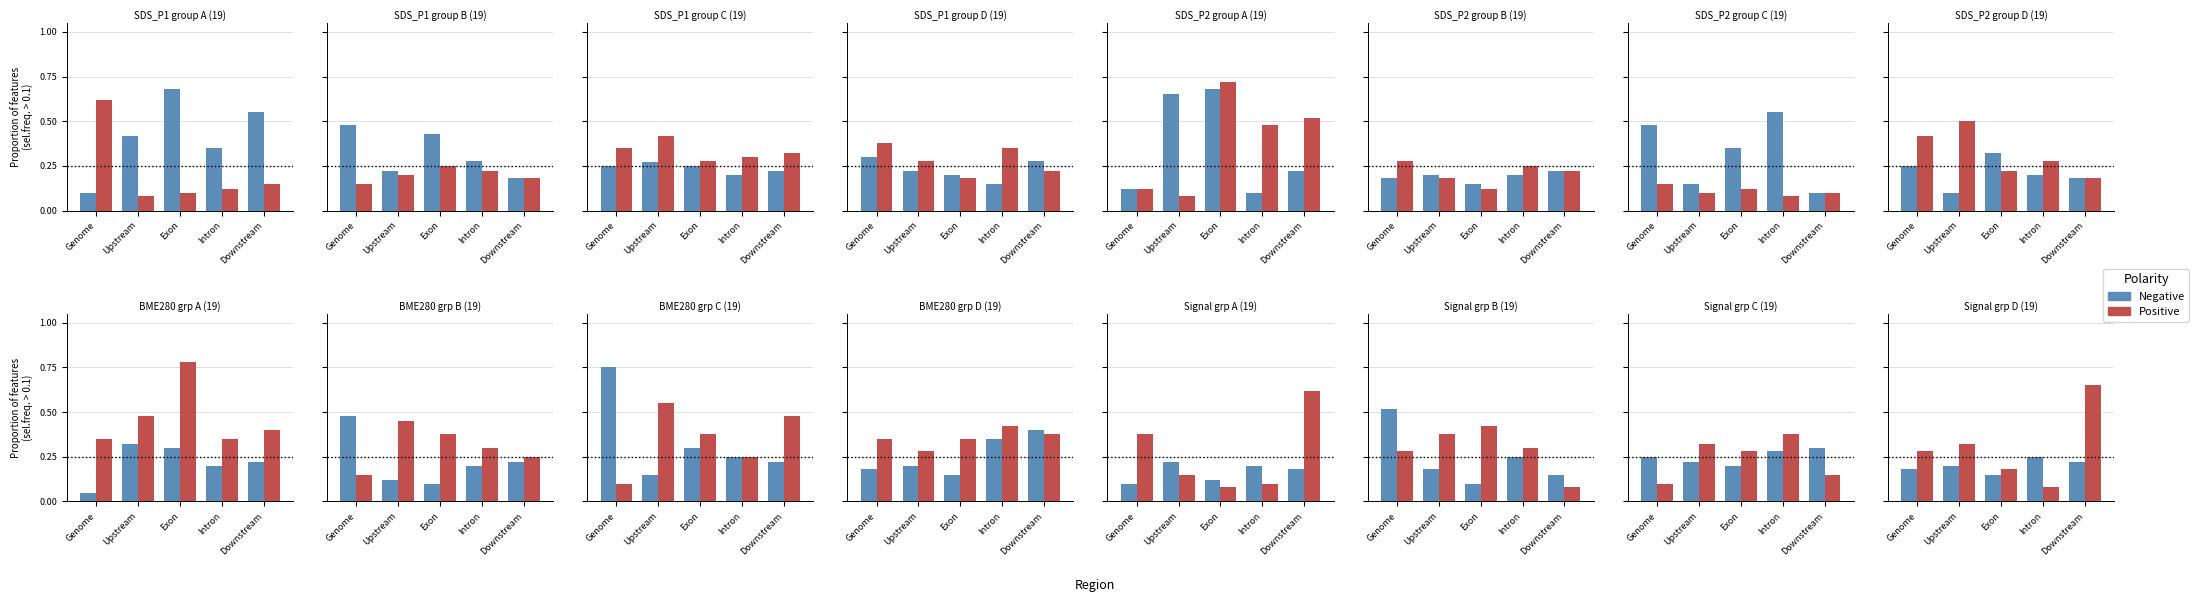

What are all the series names shown in the legend?

Negative, Positive